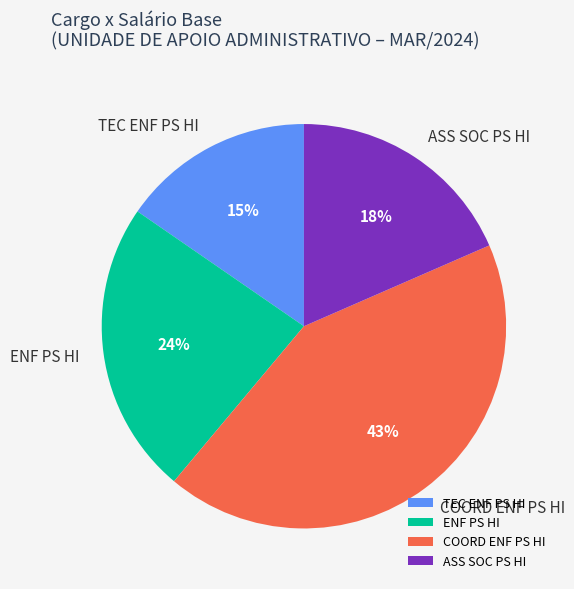

The ASS SOC PS HI slice represents 26% of the pie. True or false?

False